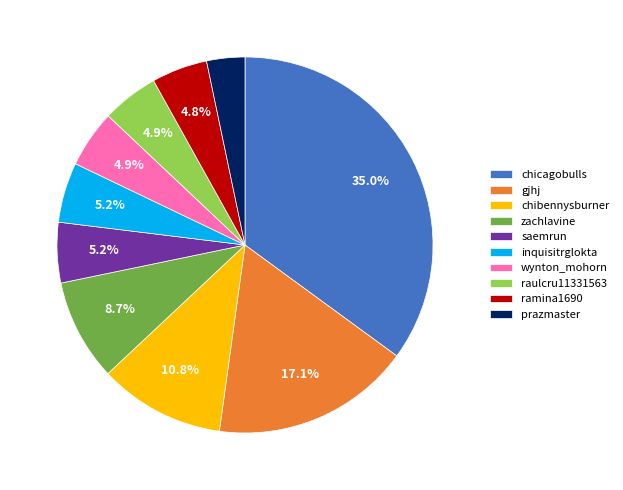

What is the smallest slice in the pie chart?

prazmaster